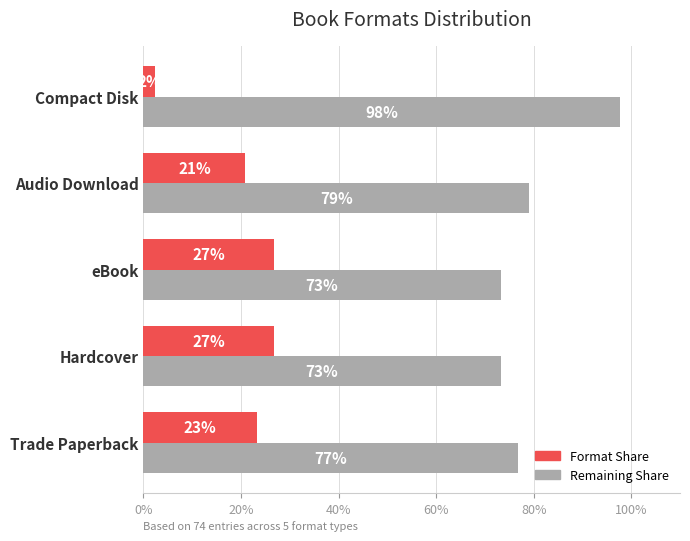

Which category has the highest value across all series?

Compact Disk